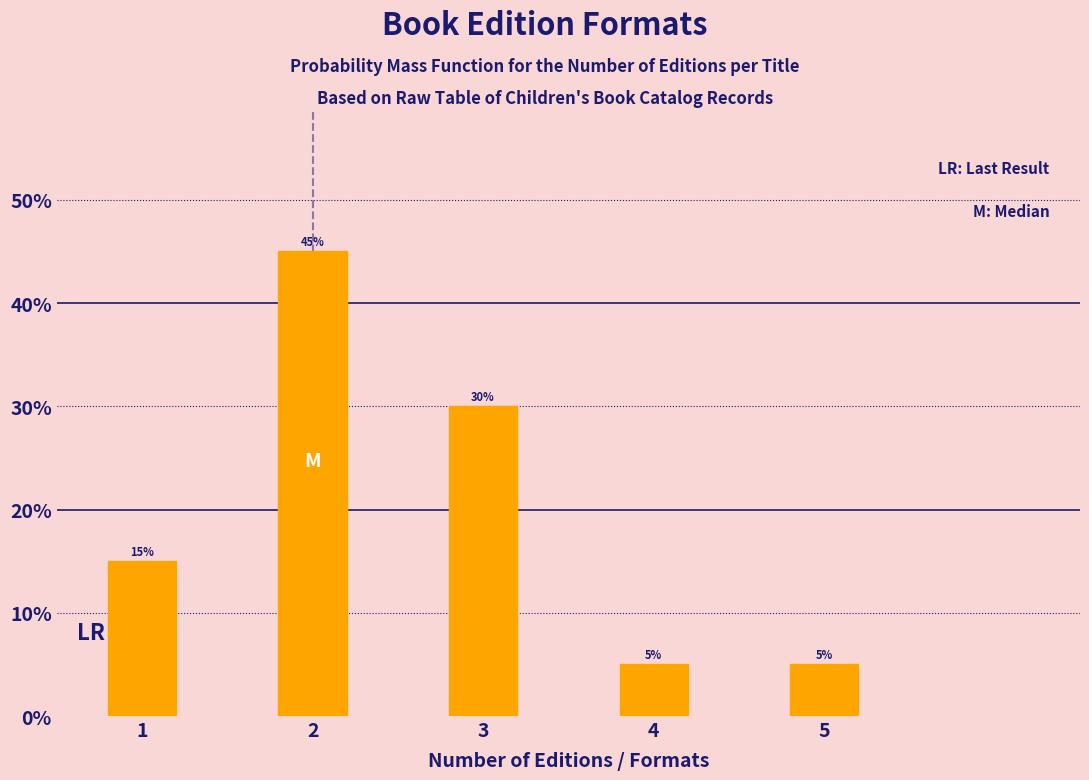

Reading left to right, what are all the values shown in this chart?

15	45	30	5	5